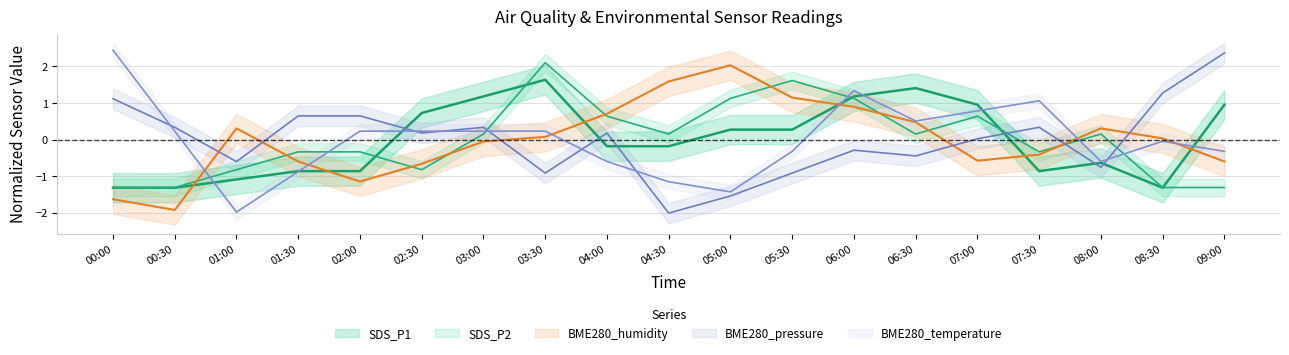

At which label does BME280_temperature reach its peak?

00:00